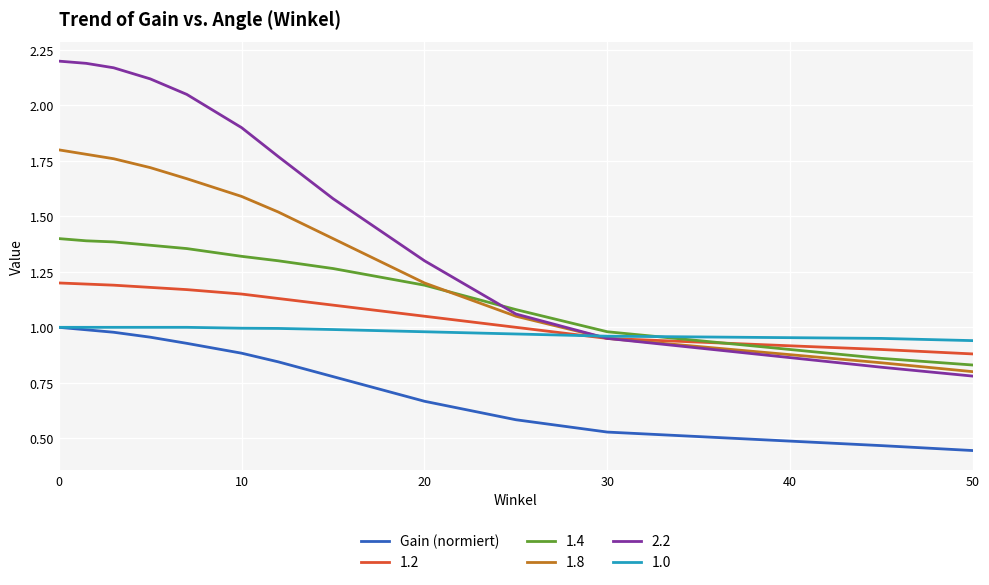

True or false: 1.2 and Gain (normiert) cross at least once.

False